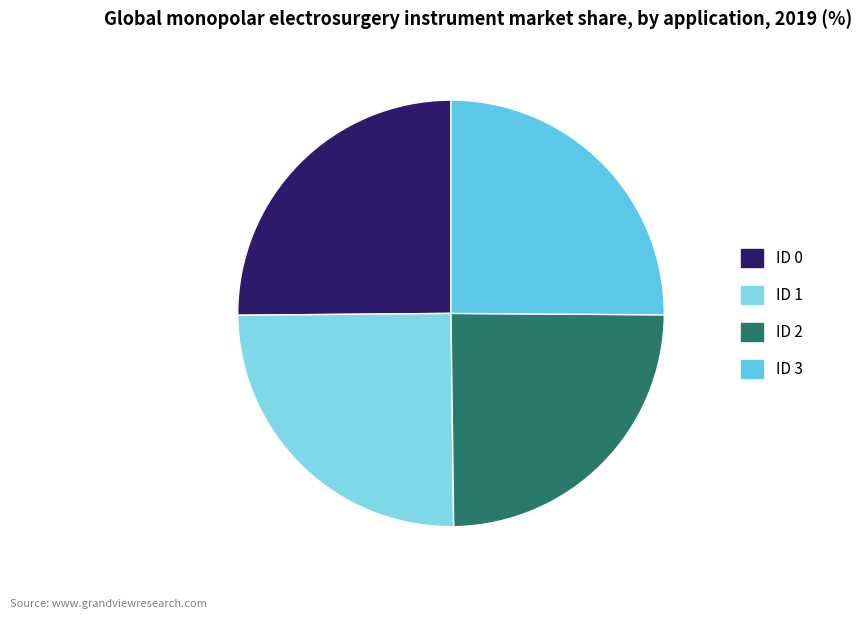

How many slices are in this pie chart?

4